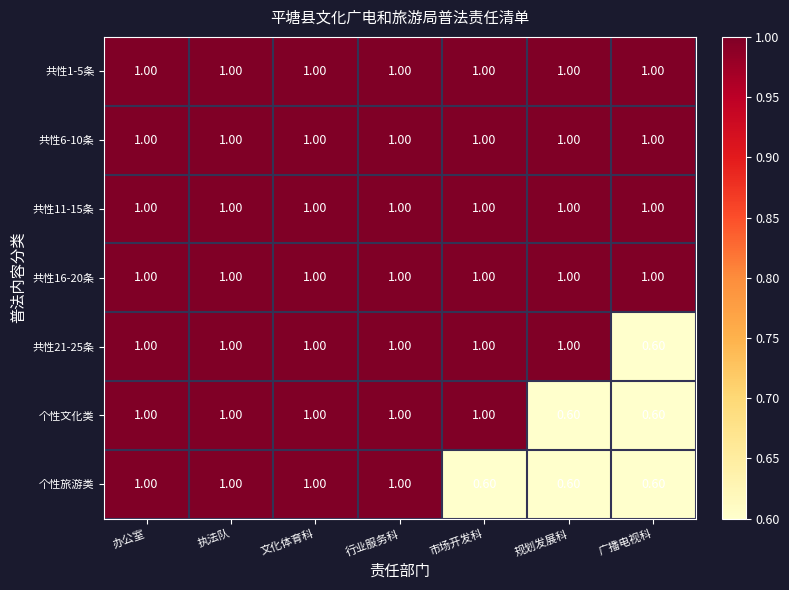

What is the sum of the 共性1-5条 values at 广播电视科 and 市场开发科?

2.0